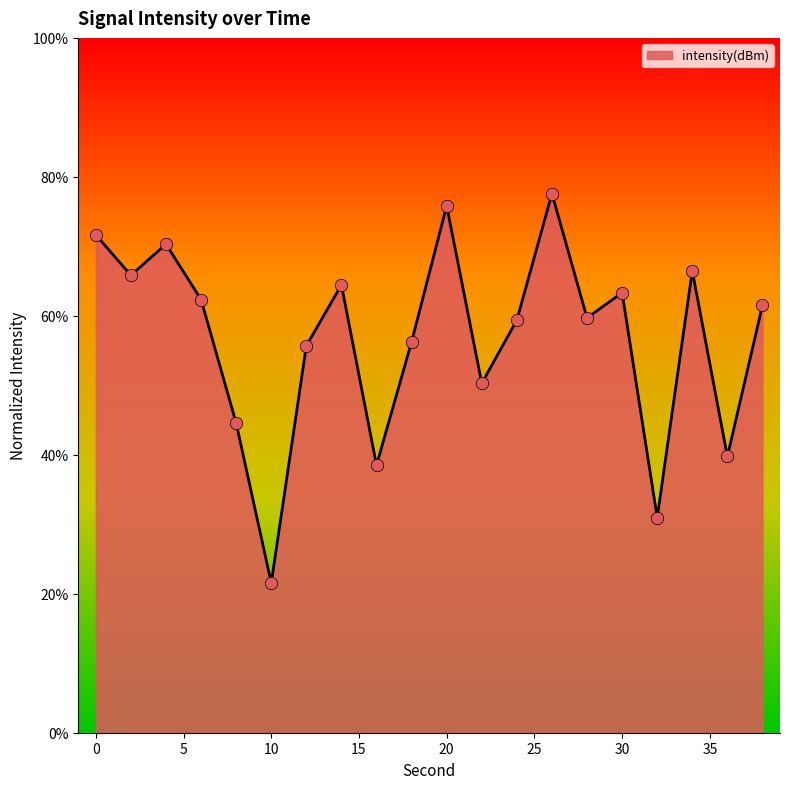

What is the difference between the maximum and minimum values?

56.0